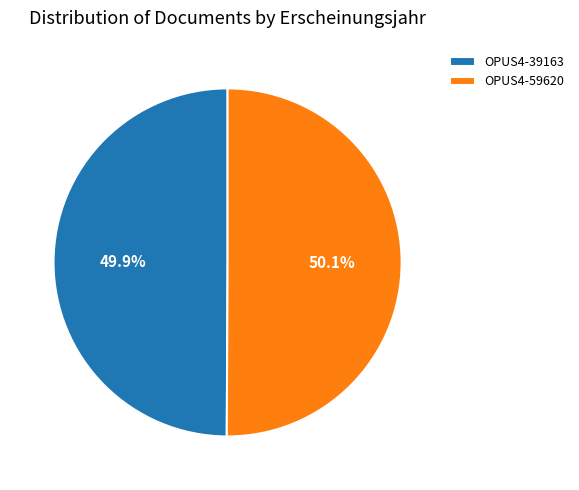

What percentage is the OPUS4-39163 slice, to the nearest percent?

50%